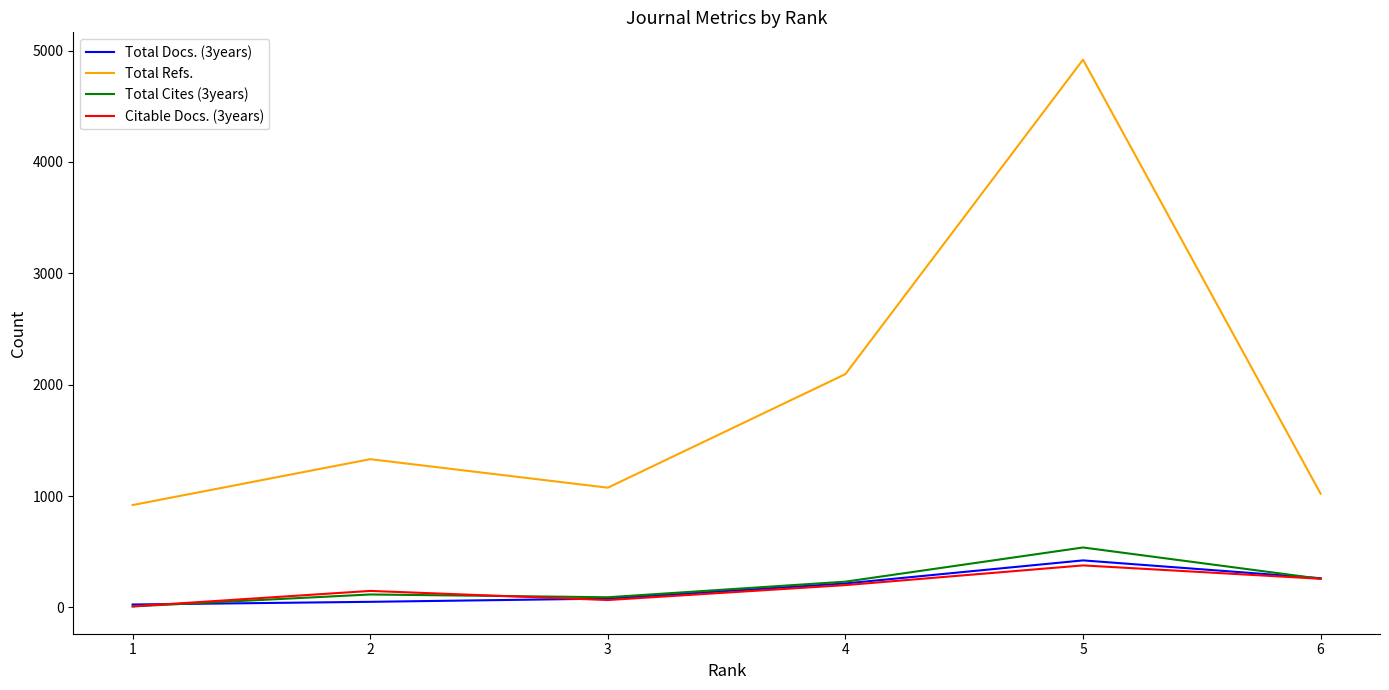

What is the sum of all Citable Docs. (3years) values?

1057